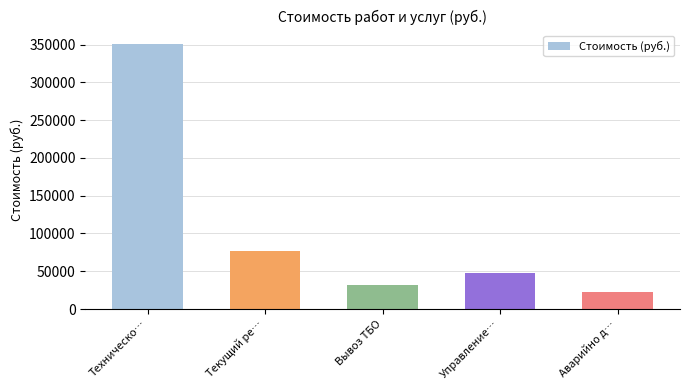

At which label is the value closest to 186547?

Текущий ре…